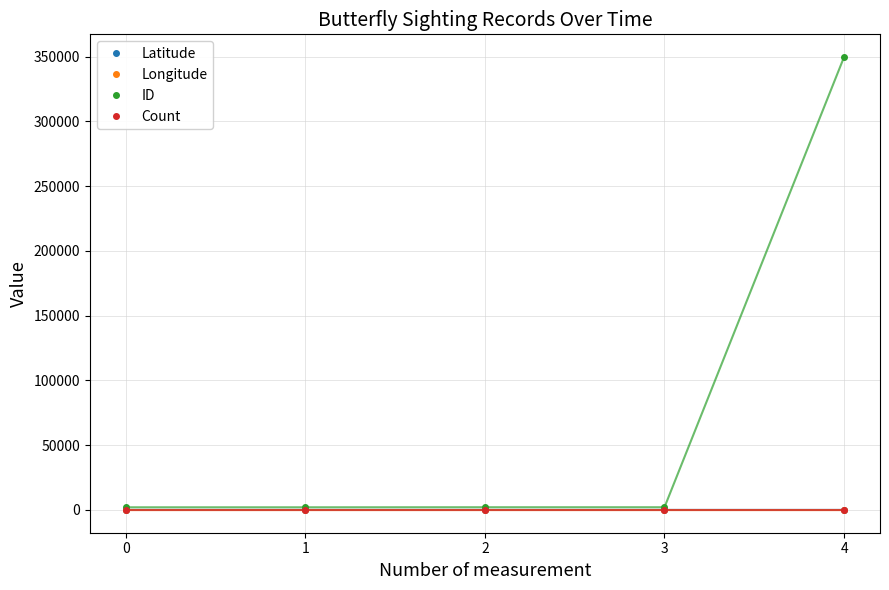

What is the average value of the Longitude series?

-92.8